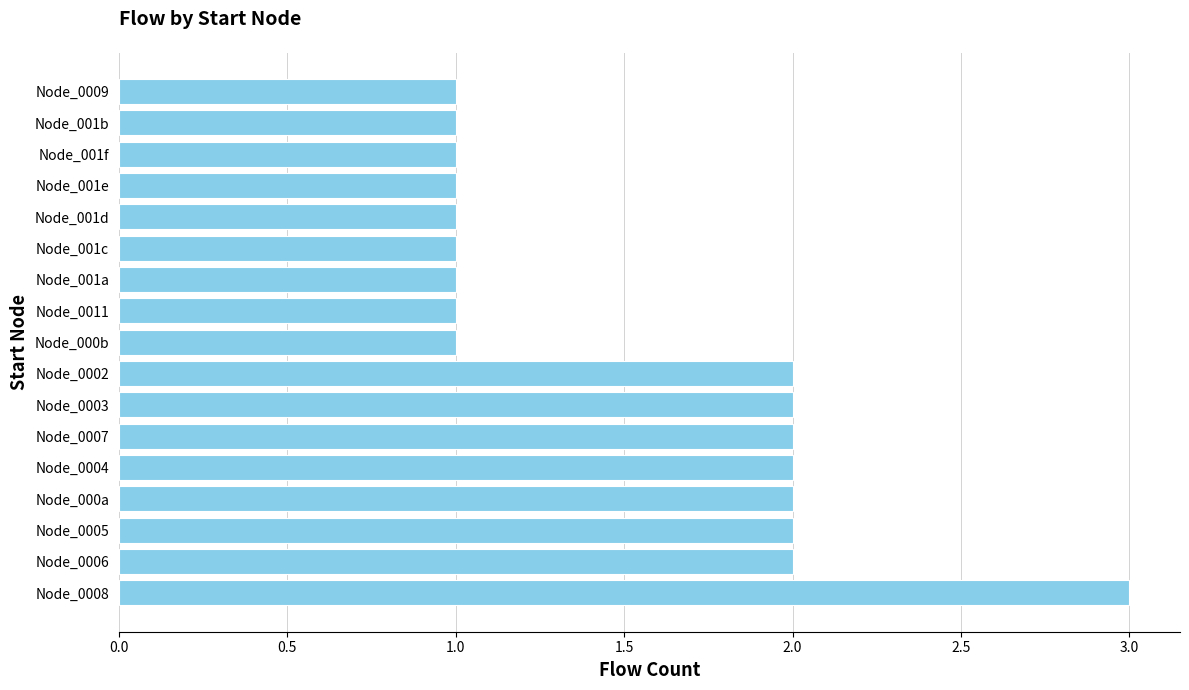

Which has a higher value, Node_0007 or Node_001b?

Node_0007